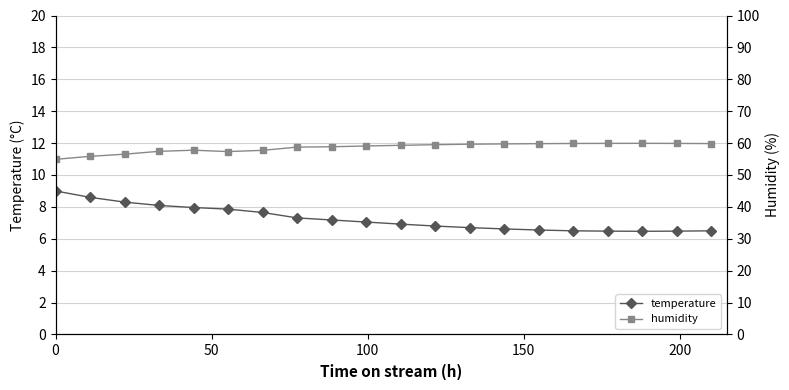

What is the maximum value for temperature?

9.0